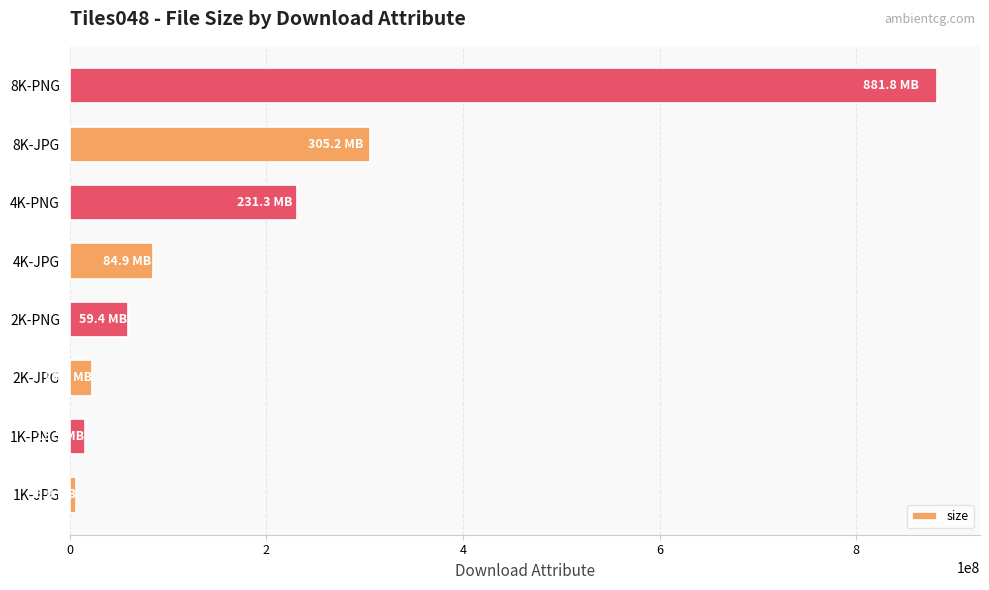

How many bars are there in total?

8